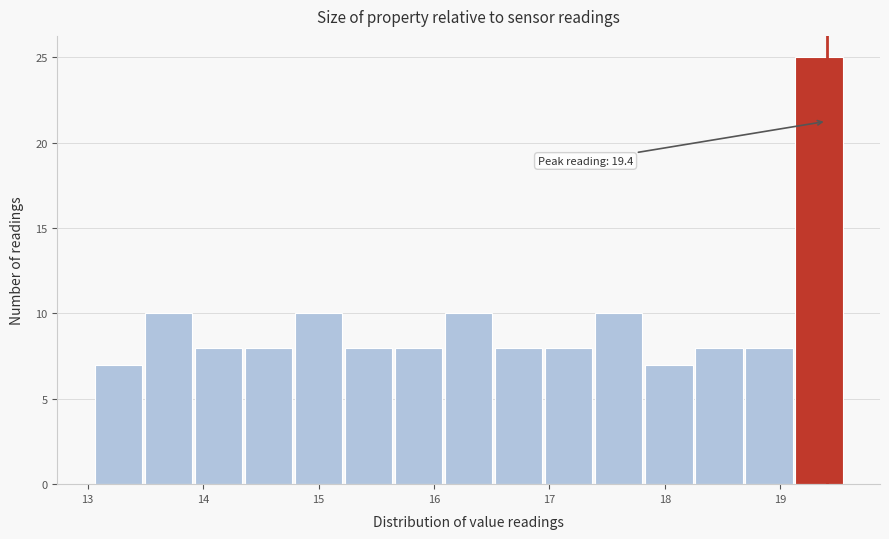

Which range on the x-axis has the tallest bar?

19.1 to 19.6